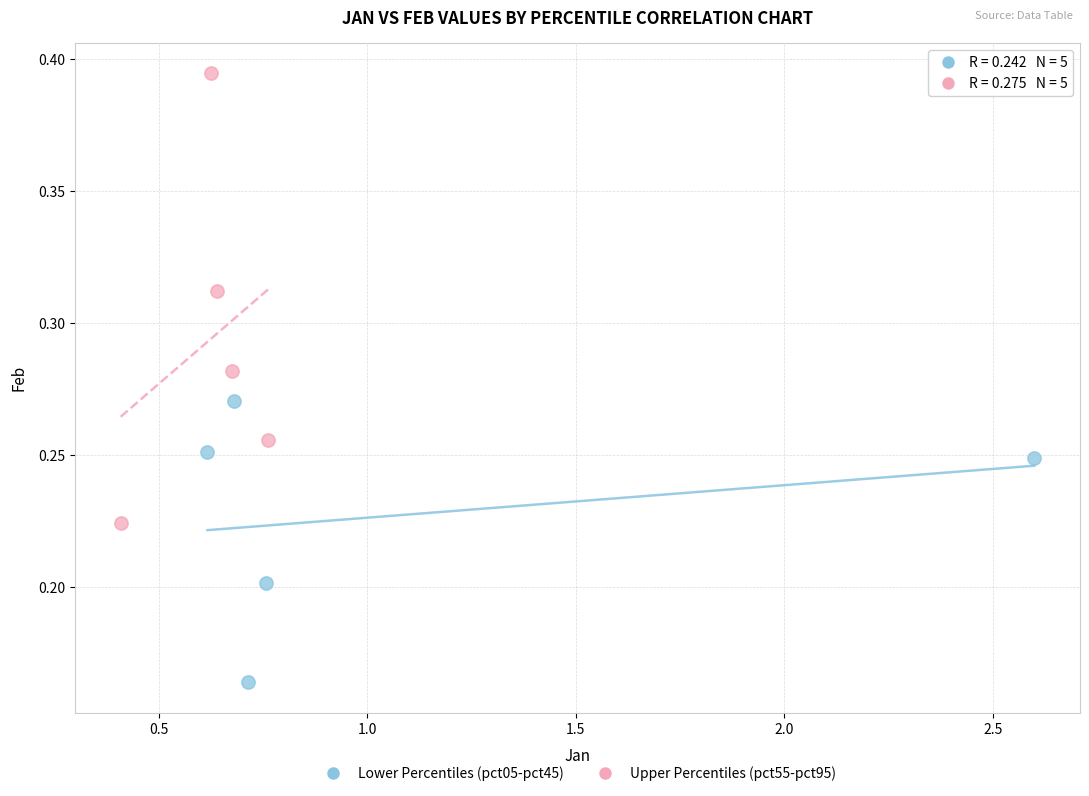

Which series contains the highest Y value?

Upper Percentiles (pct55-pct95)